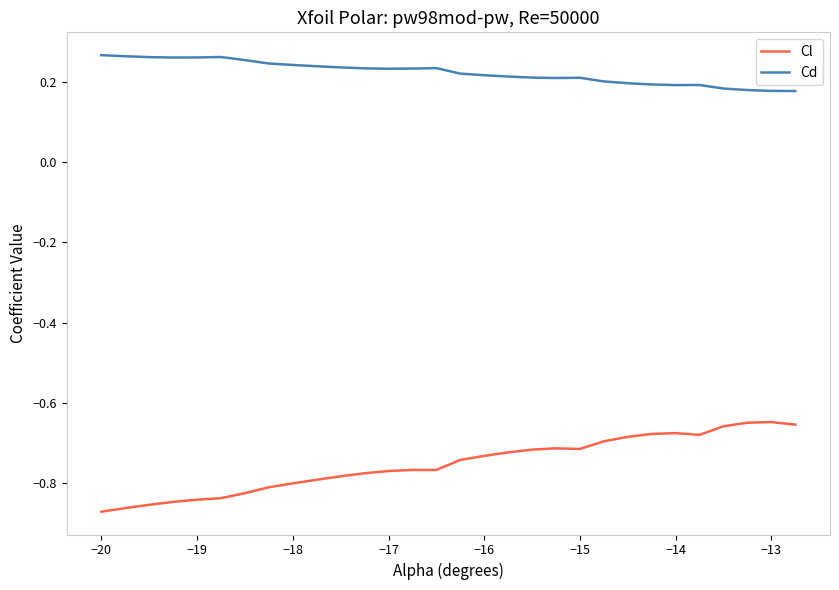

Which series has the largest range (max minus min)?

Cl